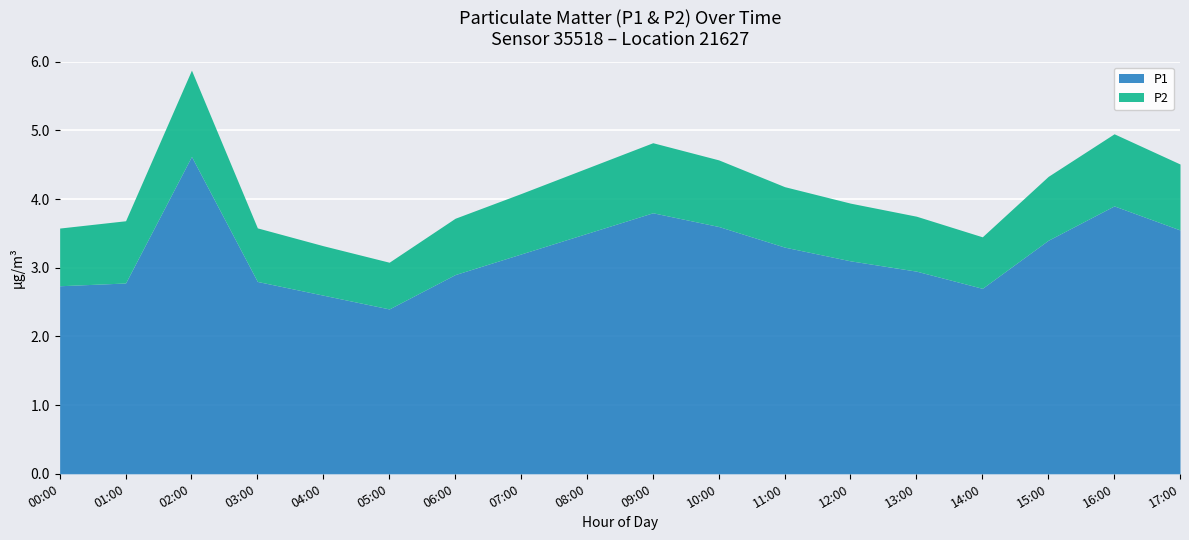

What is the difference between the maximum and minimum values in the P1 series?

2.2